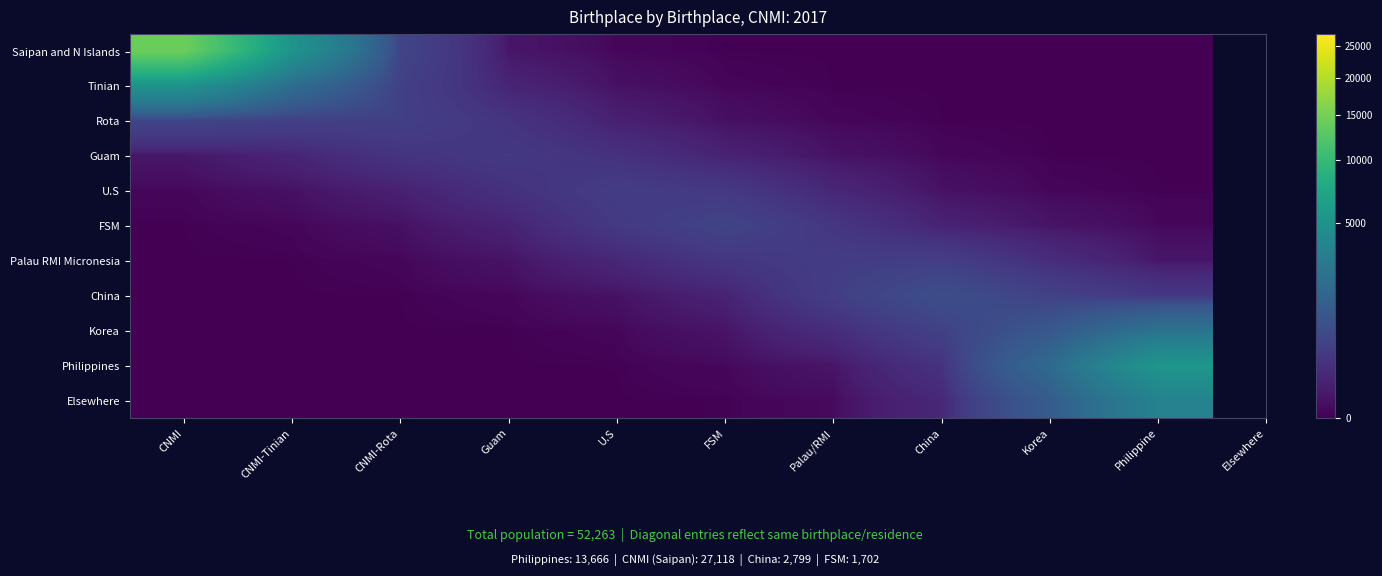

Reading right to left, what are all the values shown in this chart?

Saipan and N Islands: Philippine=0.0	Korea=0.0	China=0.0	Palau/RMI=0.0	FSM=0.0	U.S=0.8	Guam=21.2	CNMI-Rota=517.8	CNMI-Tinian=5077.8	CNMI=14402.2
Tinian: Philippine=0.0	Korea=0.0	China=0.0	Palau/RMI=0.0	FSM=0.6	U.S=10.4	Guam=87.6	CNMI-Rota=422.1	CNMI-Tinian=2038.7	CNMI=5077.8
Rota: Philippine=0.0	Korea=0.0	China=0.0	Palau/RMI=0.7	FSM=9.0	U.S=62.8	Guam=235.9	CNMI-Rota=417.2	CNMI-Tinian=422.1	CNMI=517.8
Guam: Philippine=0.0	Korea=0.0	China=1.0	Palau/RMI=13.4	FSM=75.2	U.S=205.2	Guam=299.8	CNMI-Rota=235.9	CNMI-Tinian=87.6	CNMI=21.2
U.S: Philippine=0.0	Korea=0.7	China=11.9	Palau/RMI=104.7	FSM=305.4	U.S=358.6	Guam=205.2	CNMI-Rota=62.8	CNMI-Tinian=10.4	CNMI=0.8
FSM: Philippine=1.5	Korea=17.0	China=75.6	Palau/RMI=269.9	FSM=499.5	U.S=305.4	Guam=75.2	CNMI-Rota=9.0	CNMI-Tinian=0.6	CNMI=0.0
Palau RMI Micronesia: Philippine=21.4	Korea=158.4	China=387.3	Palau/RMI=360.9	FSM=269.9	U.S=104.7	Guam=13.4	CNMI-Rota=0.7	CNMI-Tinian=0.0	CNMI=0.0
China: Philippine=277.4	Korea=451.9	China=755.3	Palau/RMI=387.3	FSM=75.6	U.S=11.9	Guam=1.0	CNMI-Rota=0.0	CNMI-Tinian=0.0	CNMI=0.0
Korea: Philippine=2375.4	Korea=1059.1	China=447.4	Palau/RMI=158.3	FSM=17.0	U.S=0.7	Guam=0.0	CNMI-Rota=0.0	CNMI-Tinian=0.0	CNMI=0.0
Philippines: Philippine=5346.8	Korea=1899.8	China=219.5	Palau/RMI=19.8	FSM=1.4	U.S=0.0	Guam=0.0	CNMI-Rota=0.0	CNMI-Tinian=0.0	CNMI=0.0
Elsewhere: Philippine=3531.4	Korea=1220.3	China=111.6	Palau/RMI=2.7	FSM=0.0	U.S=0.0	Guam=0.0	CNMI-Rota=0.0	CNMI-Tinian=0.0	CNMI=0.0